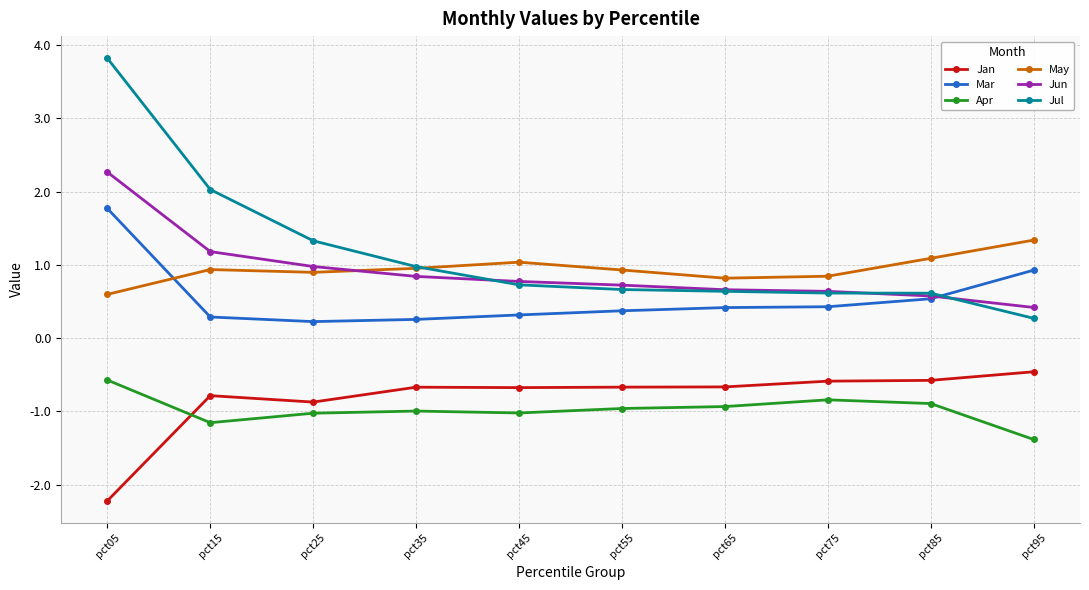

Which series has the largest total across all categories?

Jul